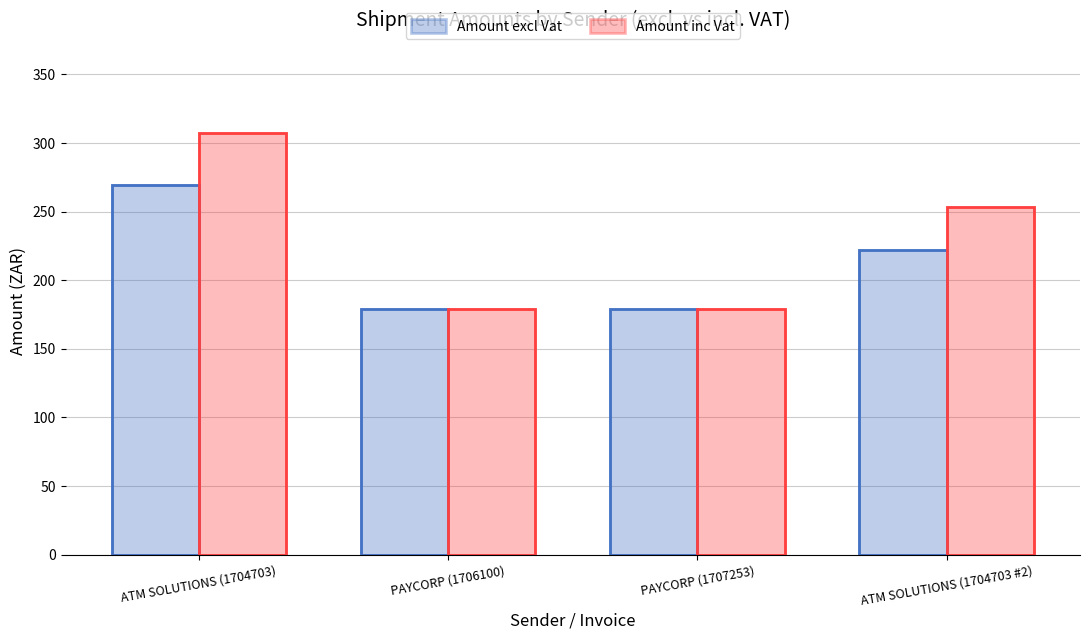

Is the value of Amount excl Vat at PAYCORP (1706100) greater than the value of Amount inc Vat at ATM SOLUTIONS (1704703 #2)?

No